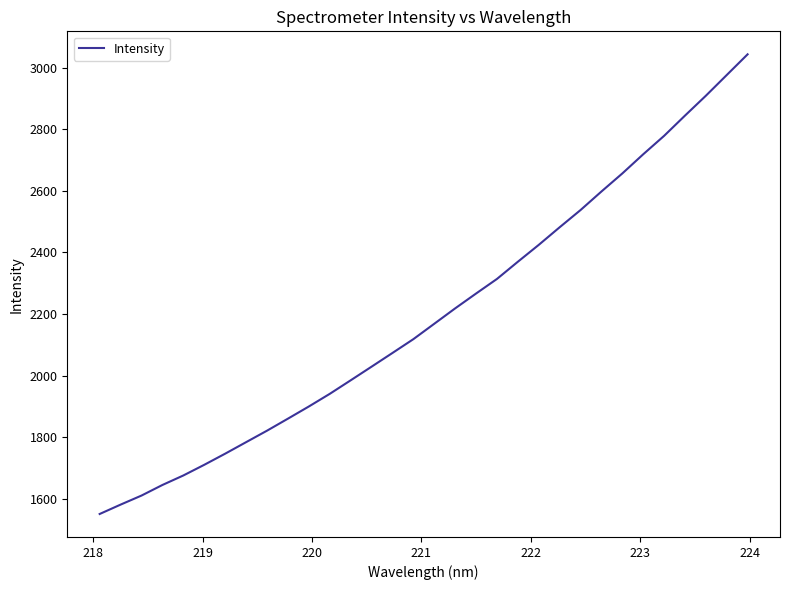

What is the greatest value displayed?

3043.4